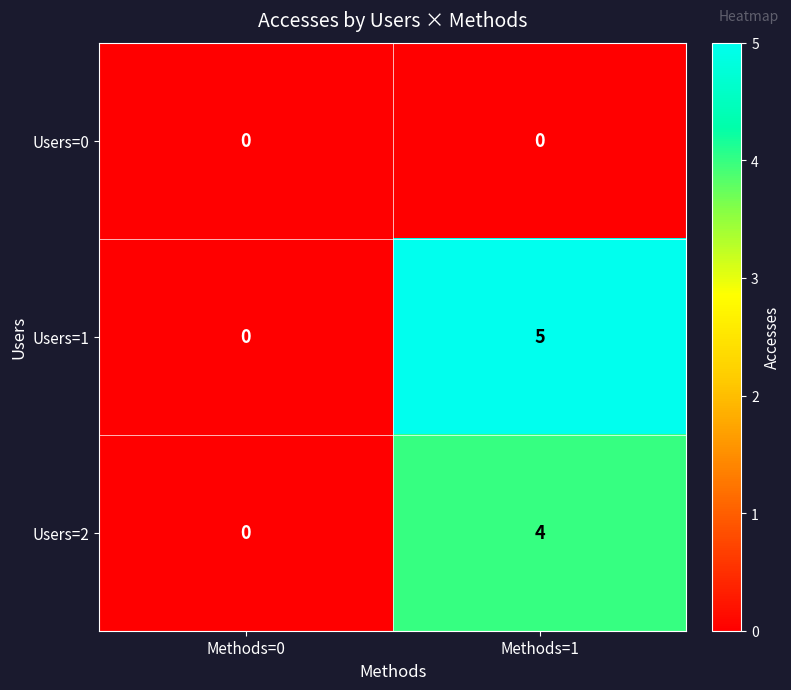

What is the maximum value shown in the chart?

5